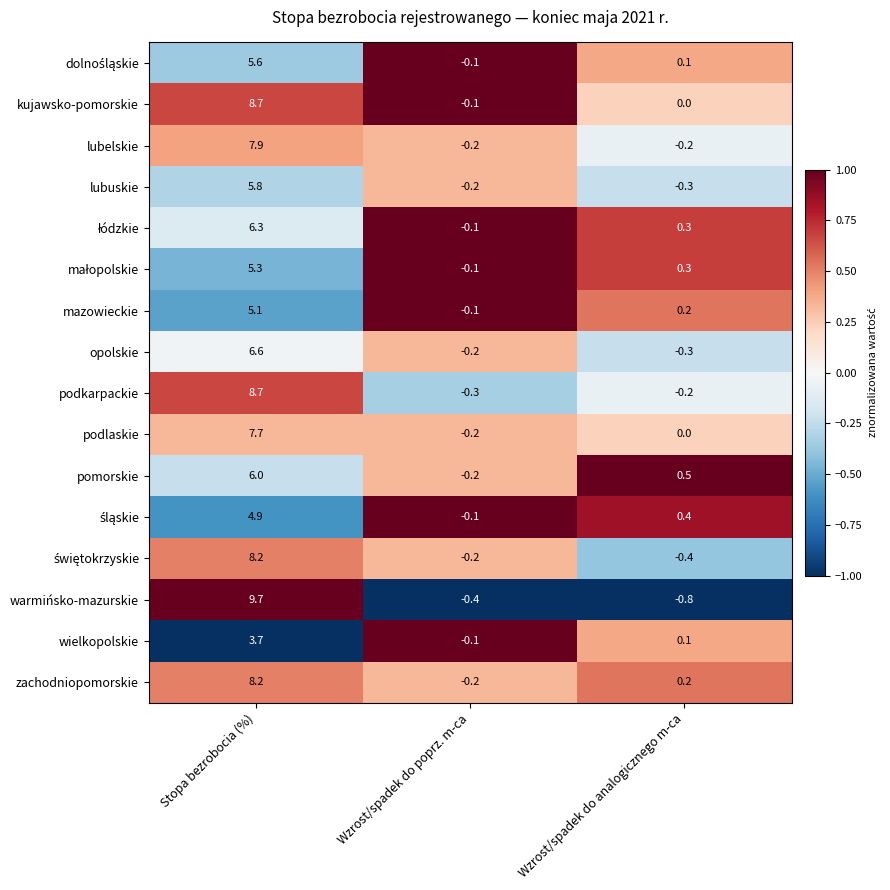

Which series has the largest total across all categories?

kujawsko-pomorskie